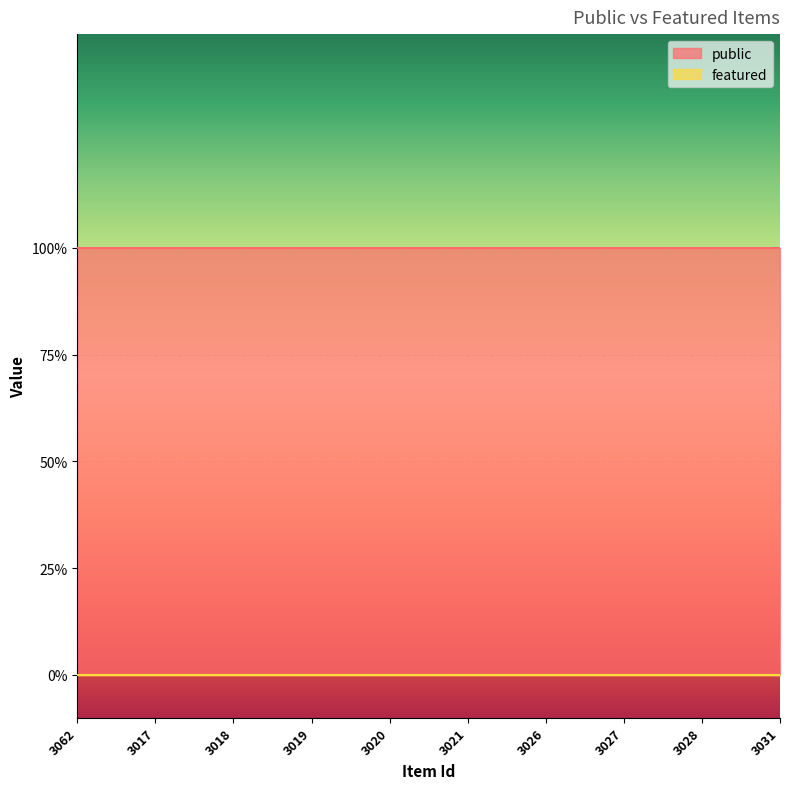

How many lines are shown in the chart?

2